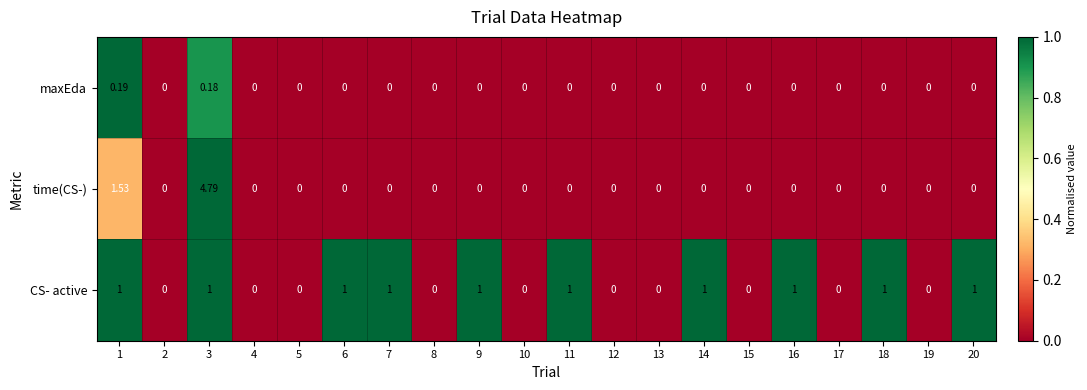

Which series has the widest spread of values?

time(CS-)